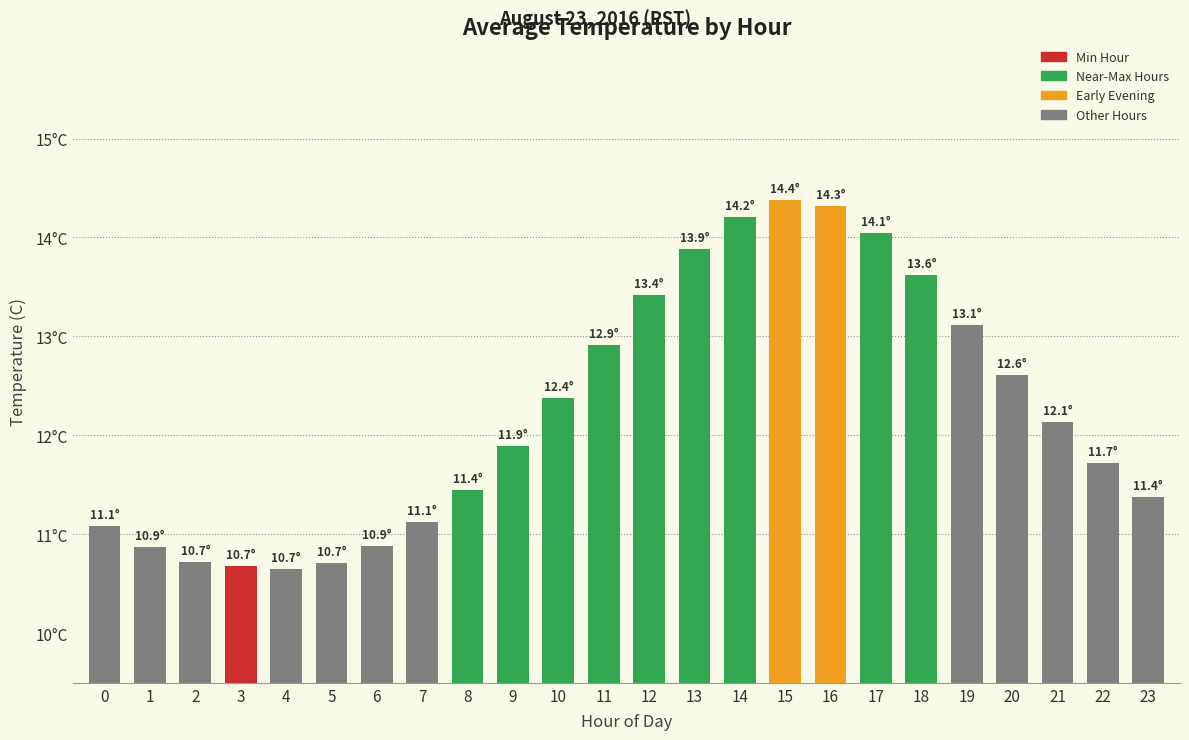

What is the sum of all values?

294.2